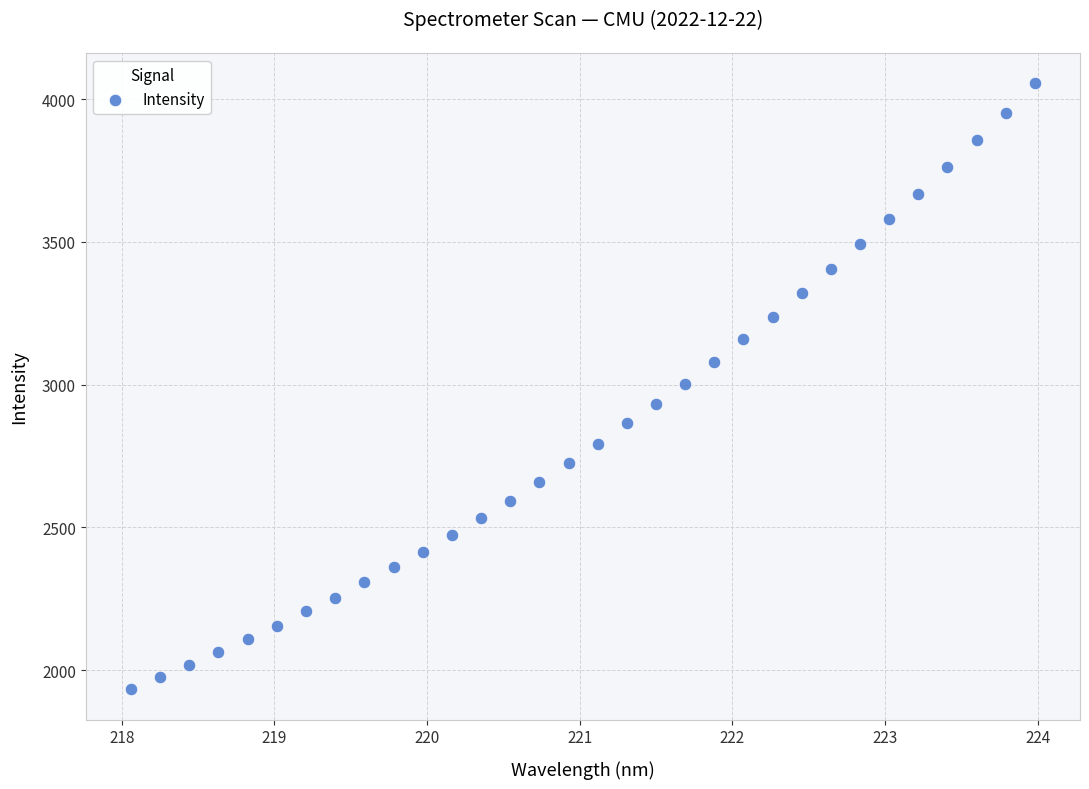

What is the range of Y values (max minus min)?

2123.1